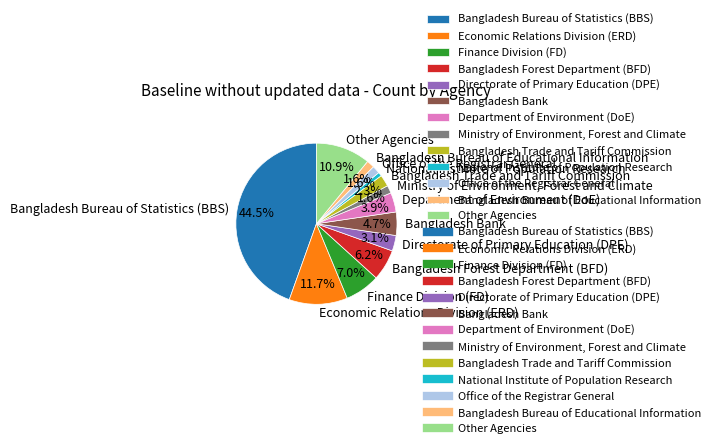

Do Bangladesh Bureau of Educational Information and Bangladesh Bureau of Statistics (BBS) together represent more than half of the pie?

No